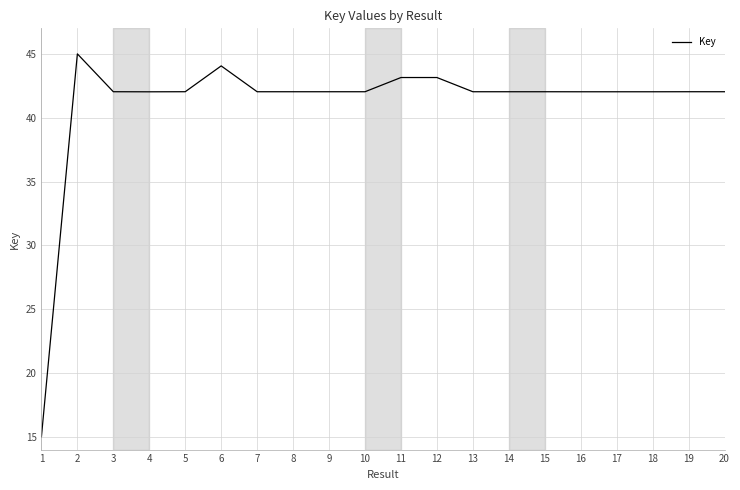

Approximately how many times larger is the value at 11 compared to 4?

1.0